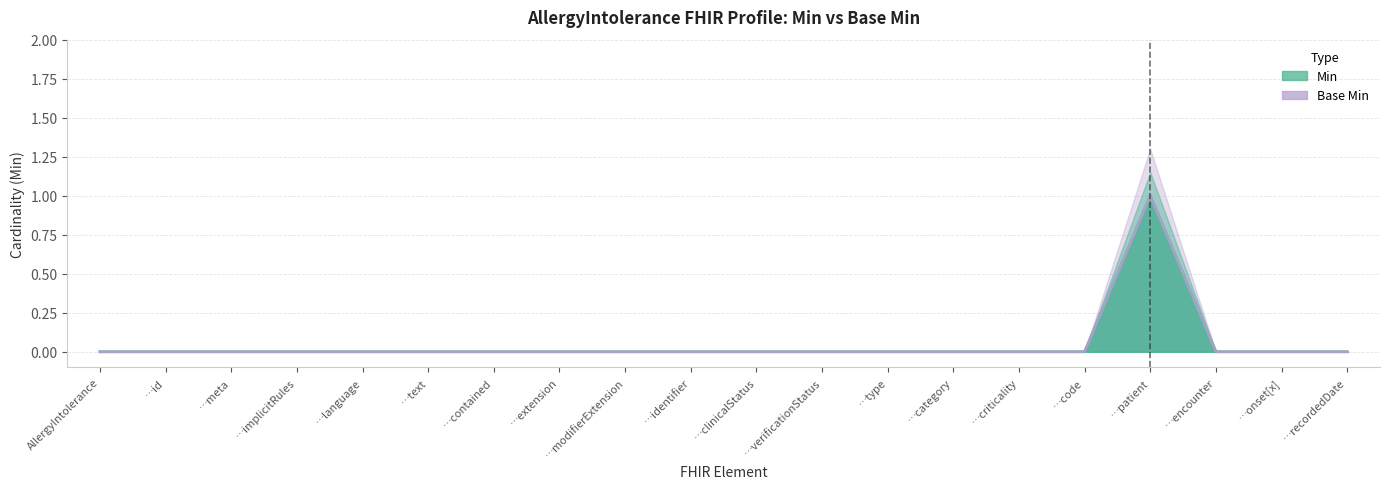

How many lines are shown in the chart?

2